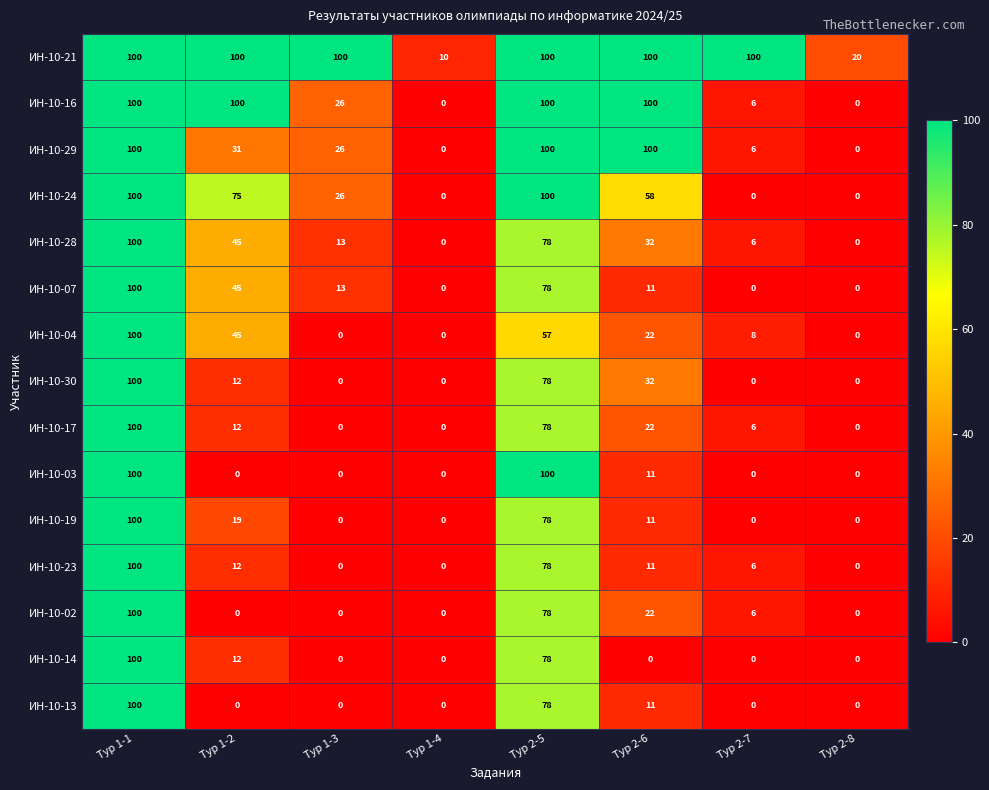

What is the difference between the maximum and minimum values in the ИН-10-17 series?

100